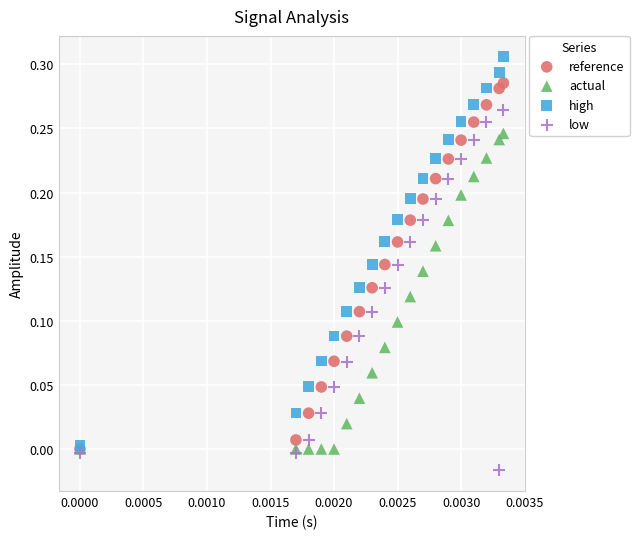

What are all the series names shown in the legend?

reference, actual, high, low